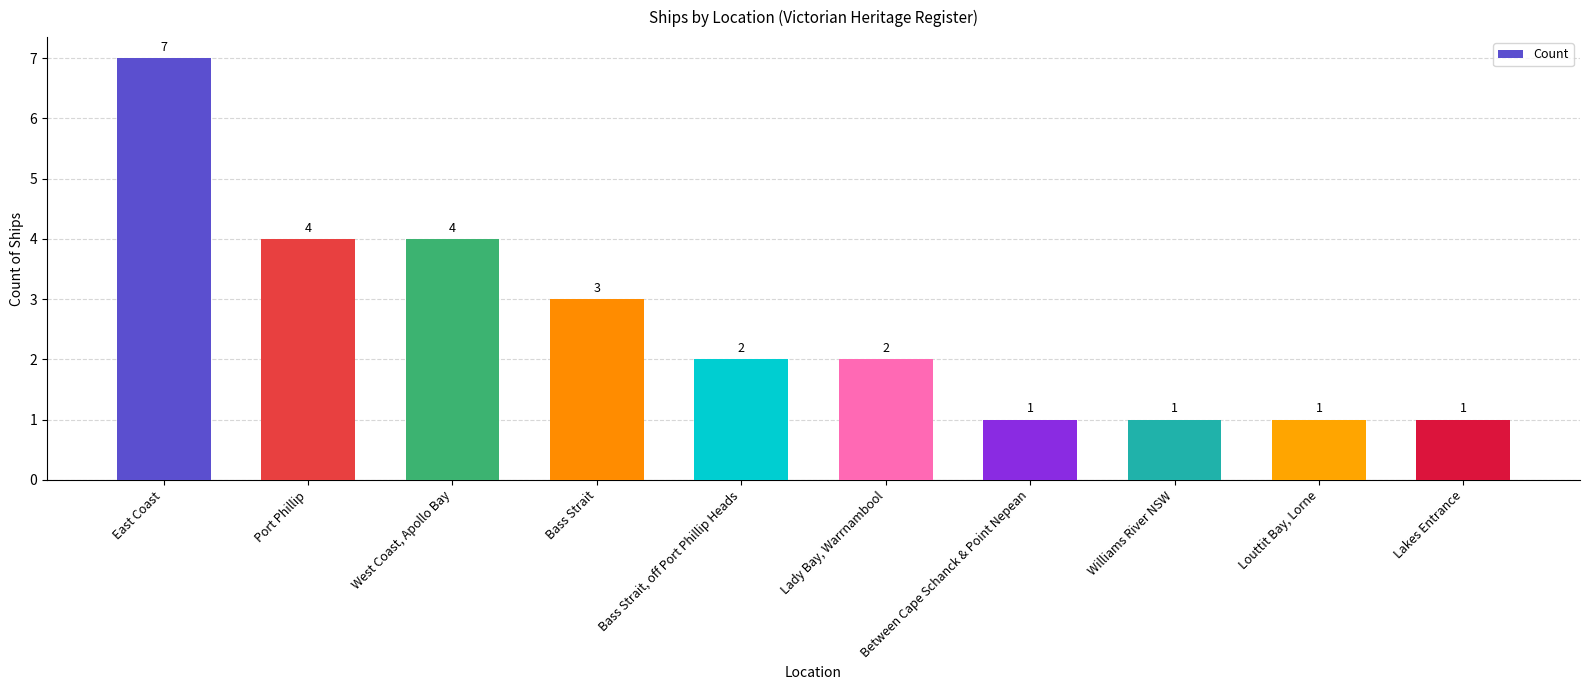

Between Bass Strait and Williams River NSW, which is larger?

Bass Strait